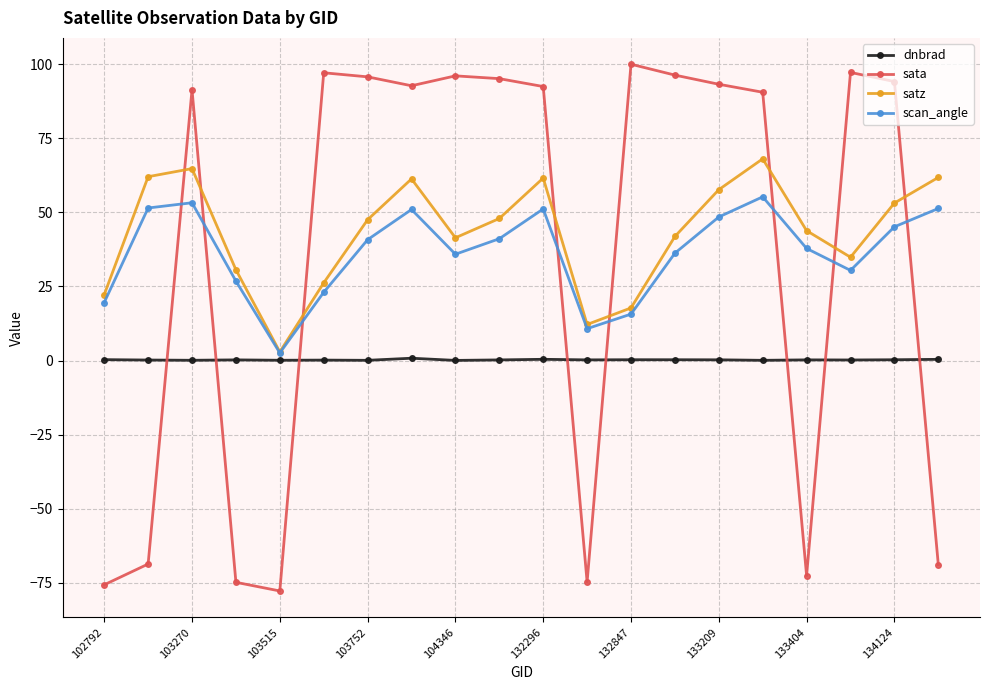

True or false: satz has more than 1 interior local peaks.

True